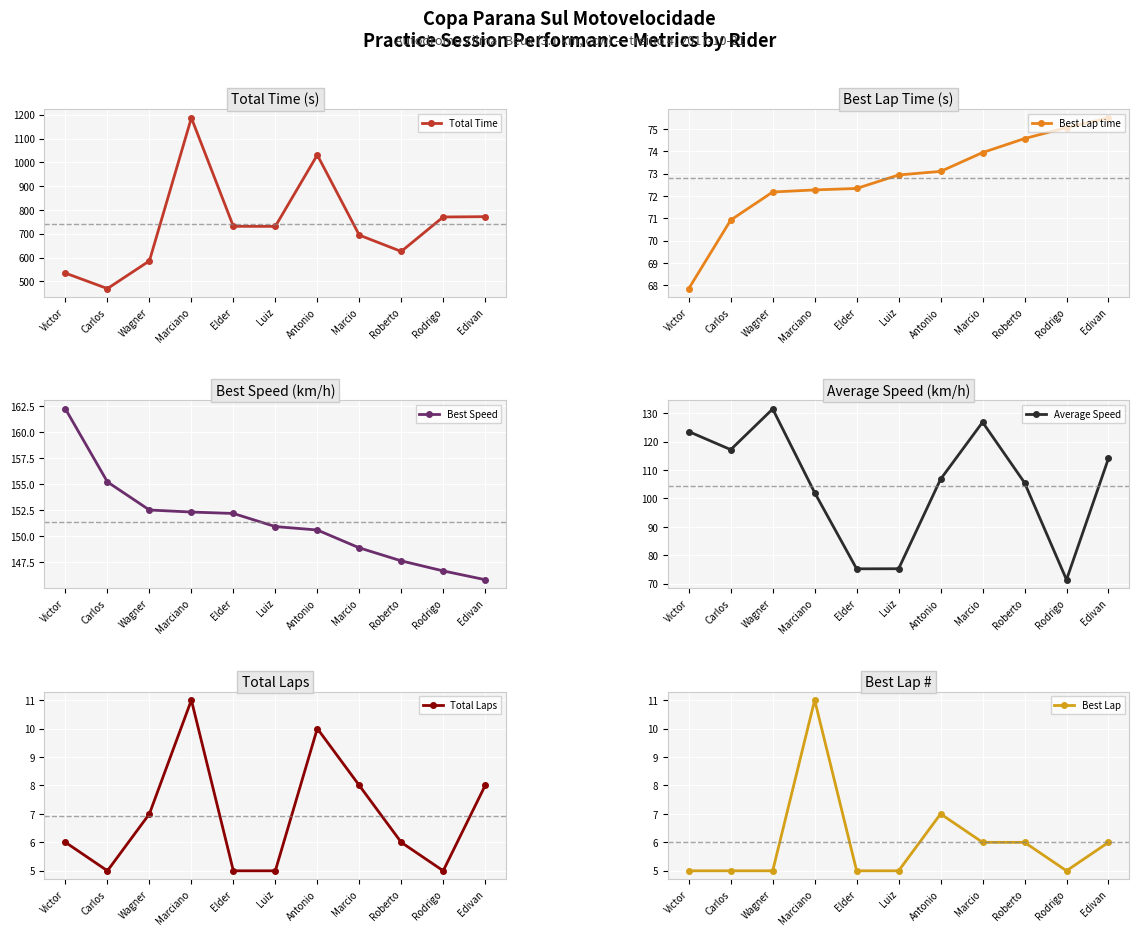

What is the approximate value of Average Speed at Marcio?

126.8